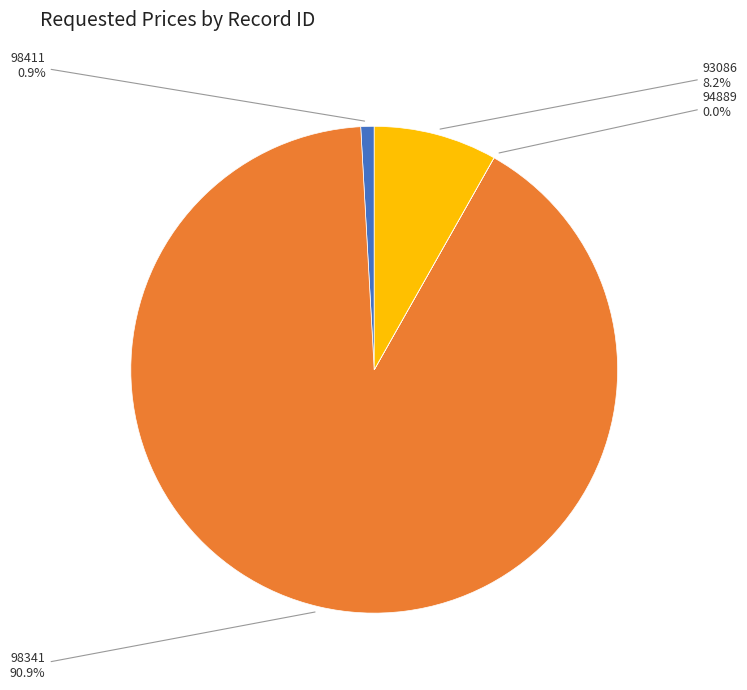

What percentage is the 93086 slice, to the nearest percent?

8%